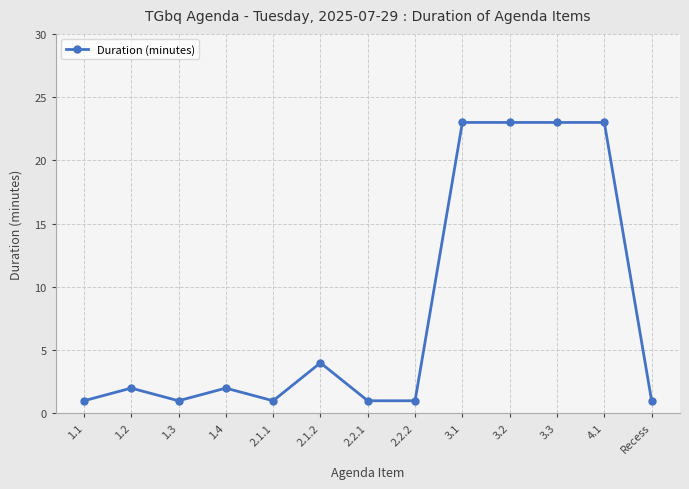

How many lines are shown in the chart?

1